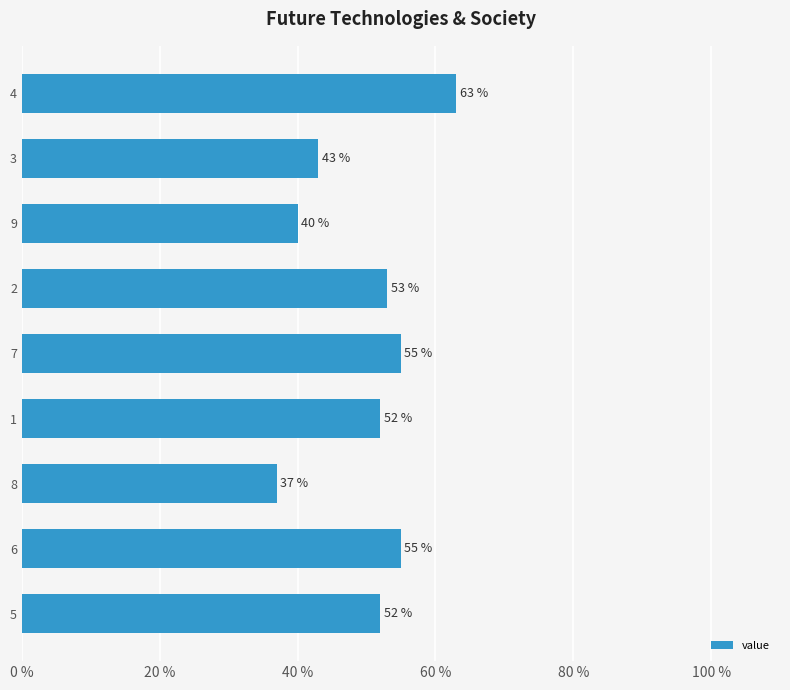

What is the minimum value shown in the chart?

37